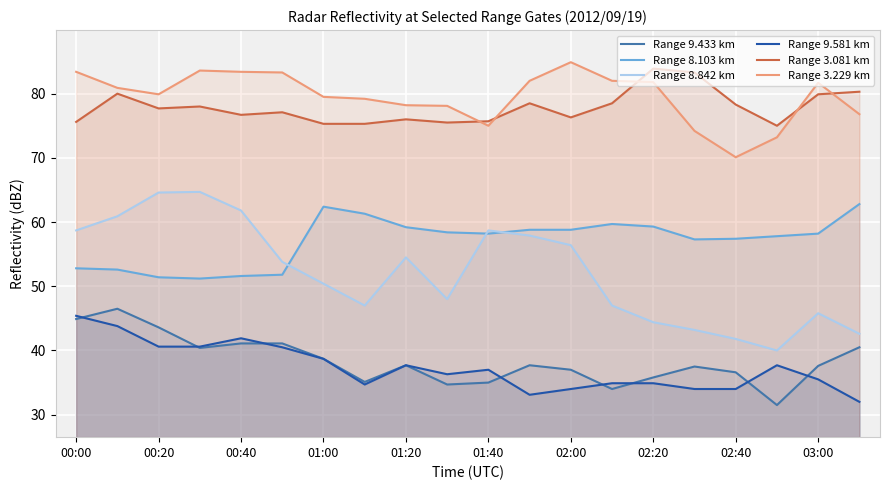

The Range 3.229 km series shows 83.4 at 00:00. True or false?

True